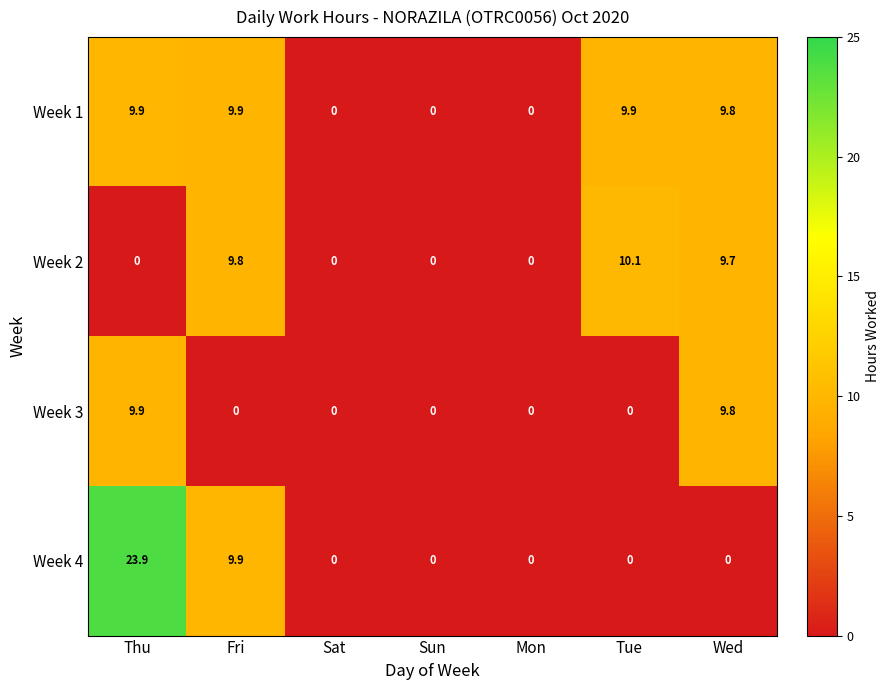

Reading right to left, what are all the values shown in this chart?

Week 1: Wed=9.8	Tue=9.9	Mon=0.0	Sun=0.0	Sat=0.0	Fri=9.9	Thu=9.9
Week 2: Wed=9.7	Tue=10.1	Mon=0.0	Sun=0.0	Sat=0.0	Fri=9.8	Thu=0.0
Week 3: Wed=9.8	Tue=0.0	Mon=0.0	Sun=0.0	Sat=0.0	Fri=0.0	Thu=9.9
Week 4: Wed=0.0	Tue=0.0	Mon=0.0	Sun=0.0	Sat=0.0	Fri=9.9	Thu=23.9